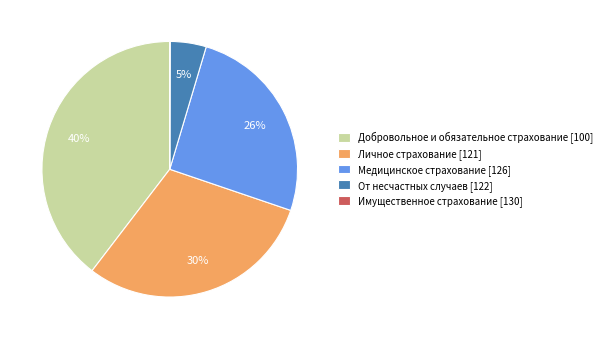

Which has a higher value, Личное страхование [121] or Добровольное и обязательное страхование [100]?

Добровольное и обязательное страхование [100]